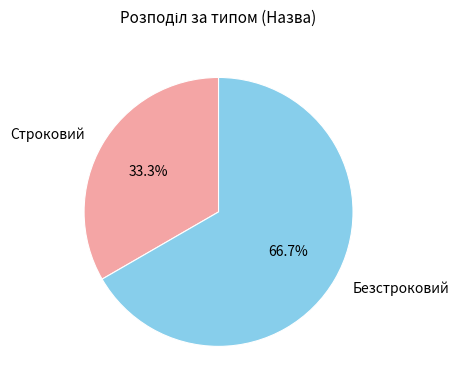

Which category has the biggest portion of the pie?

Безстроковий